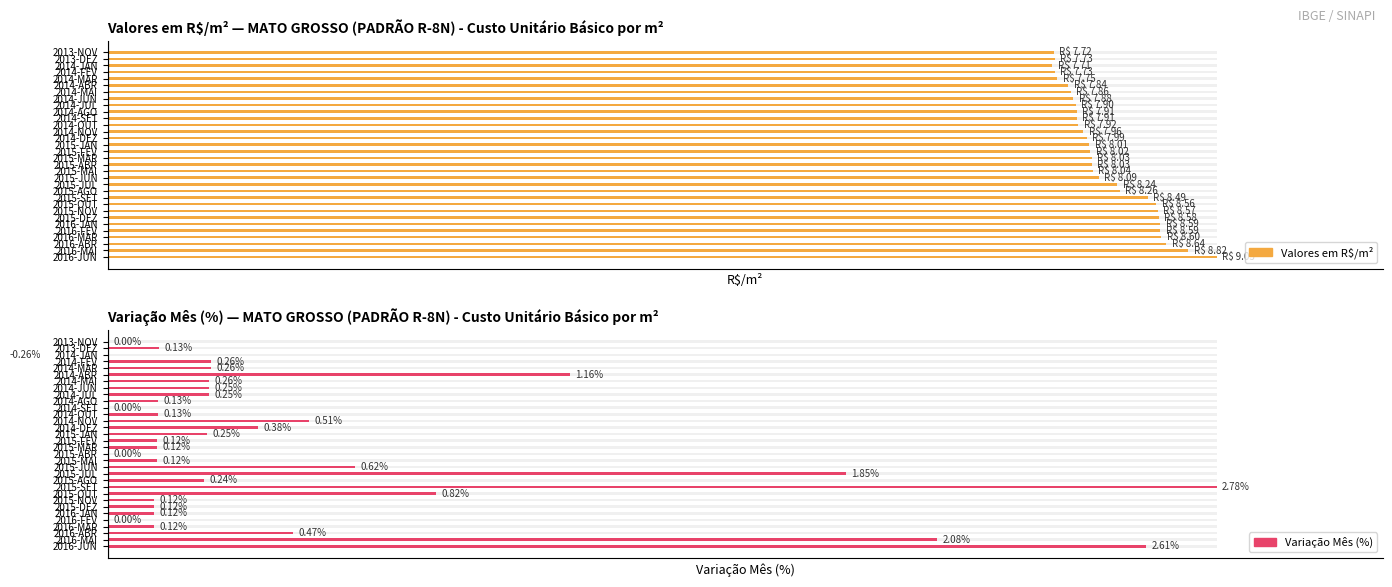

List the series in order of their peak value, highest first.

Valores em R$/m², Variação Mês (%)